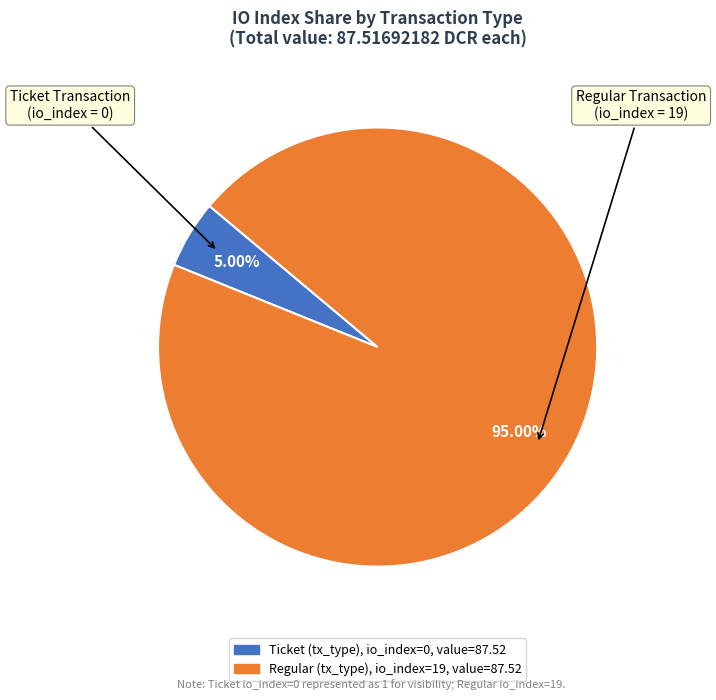

Is there a majority slice in this chart?

Yes